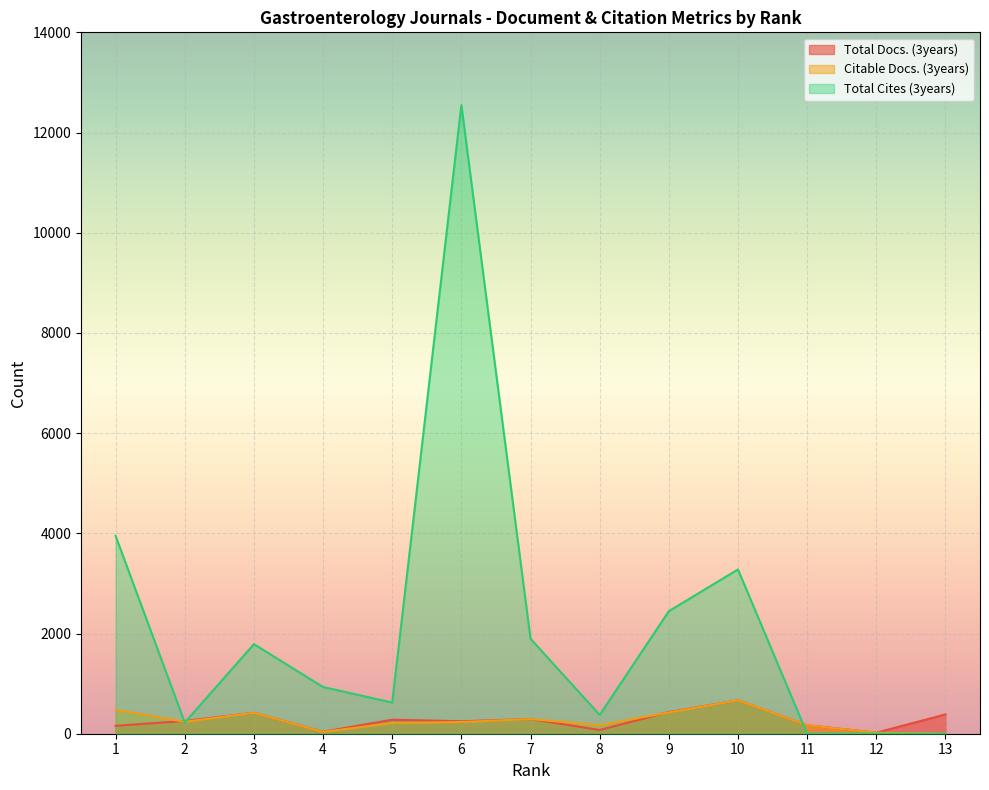

What is the spread (max minus min) of values at 11?

169